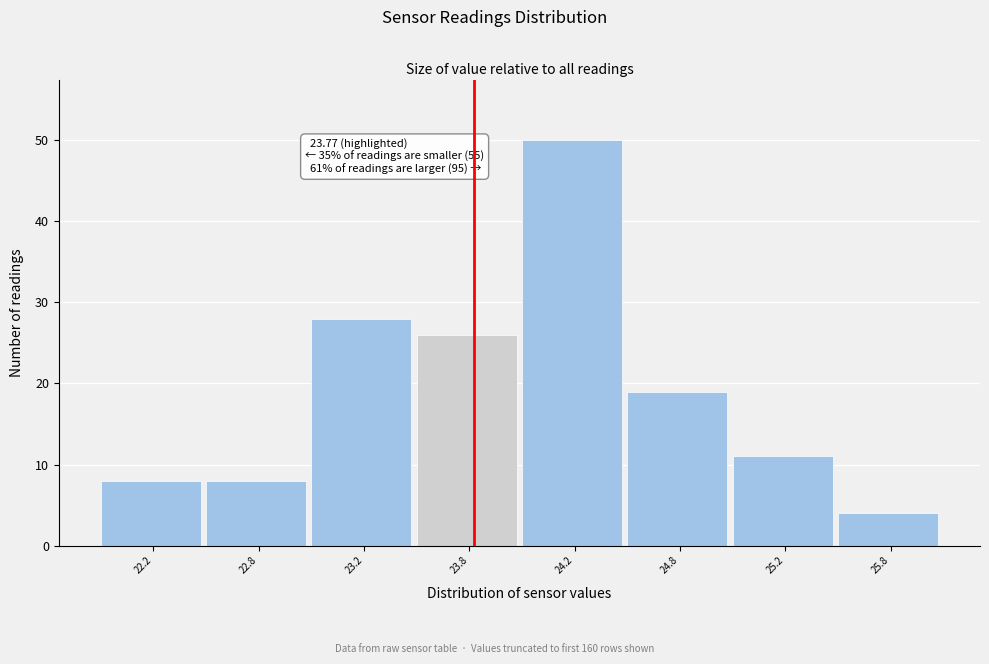

Reading right to left, list all the values displayed in this chart.

25.8=4	25.2=11	24.8=19	24.2=50	23.8=26	23.2=28	22.8=8	22.2=8